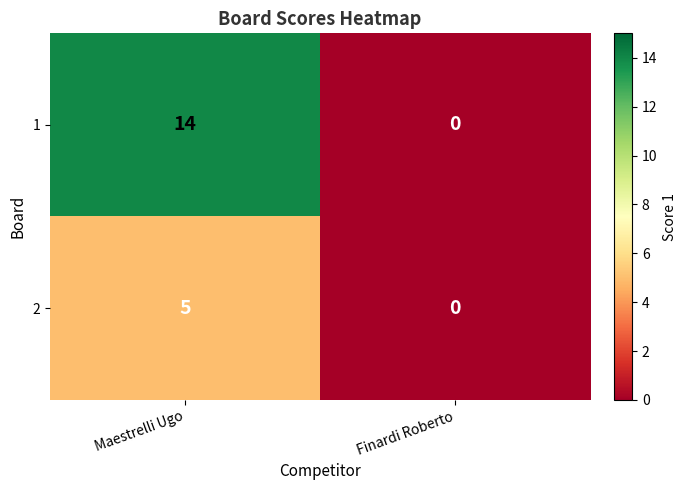

At which category is the sum across all series the highest?

Maestrelli Ugo